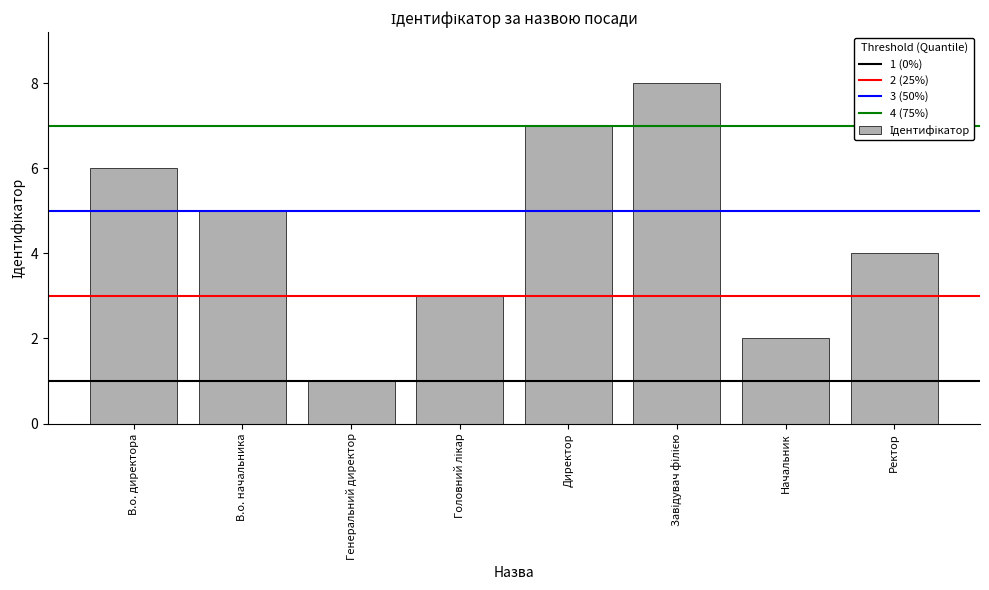

The chart shows a value of 0 at Генеральний директор. True or false?

False